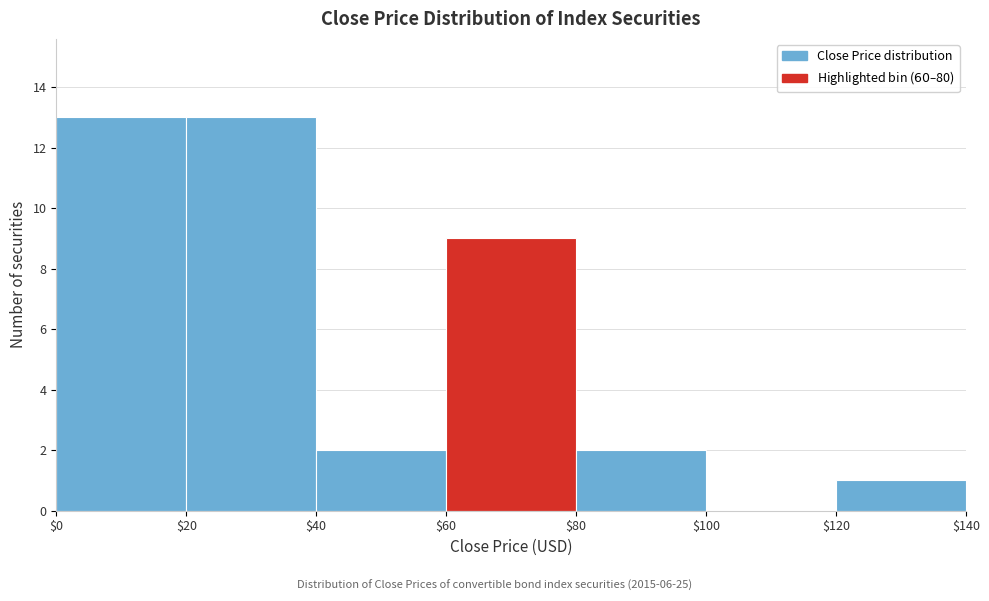

Reading left to right, transcribe this chart: for each bar, give the range it covers on the x-axis and its height. The values are not printed on the chart, so give them approximately, as read against the axis.

$0 to $20: 13
$20 to $40: 13
$40 to $60: 2
$60 to $80: 9
$80 to $100: 2
$100 to $120: 0
$120 to $140: 1